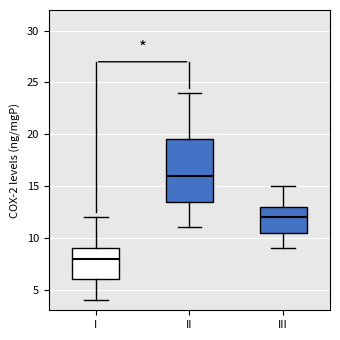

Where does the lower whisker of the box for II end on the y-axis? The values are not printed on the chart, so give them approximately, as read against the axis.

11.0